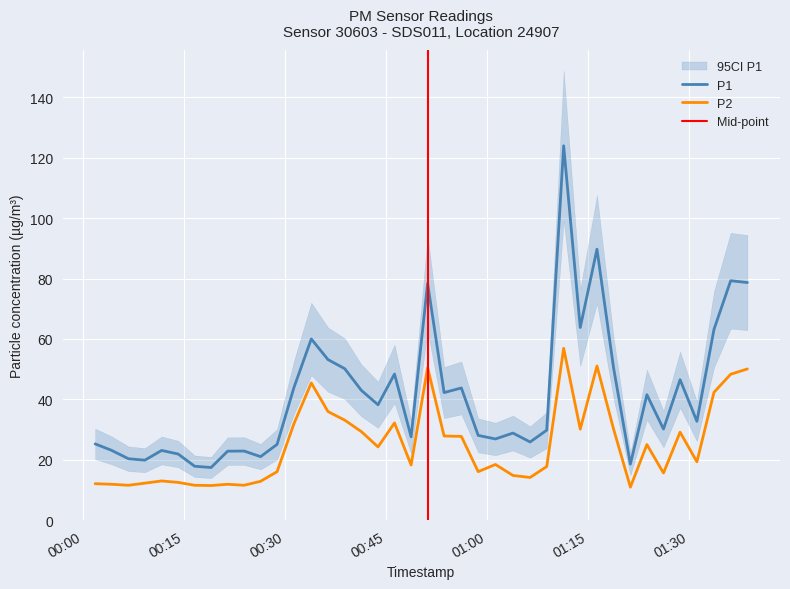

What is the total value across all series at 2022-11-09T00:04:11?

35.0